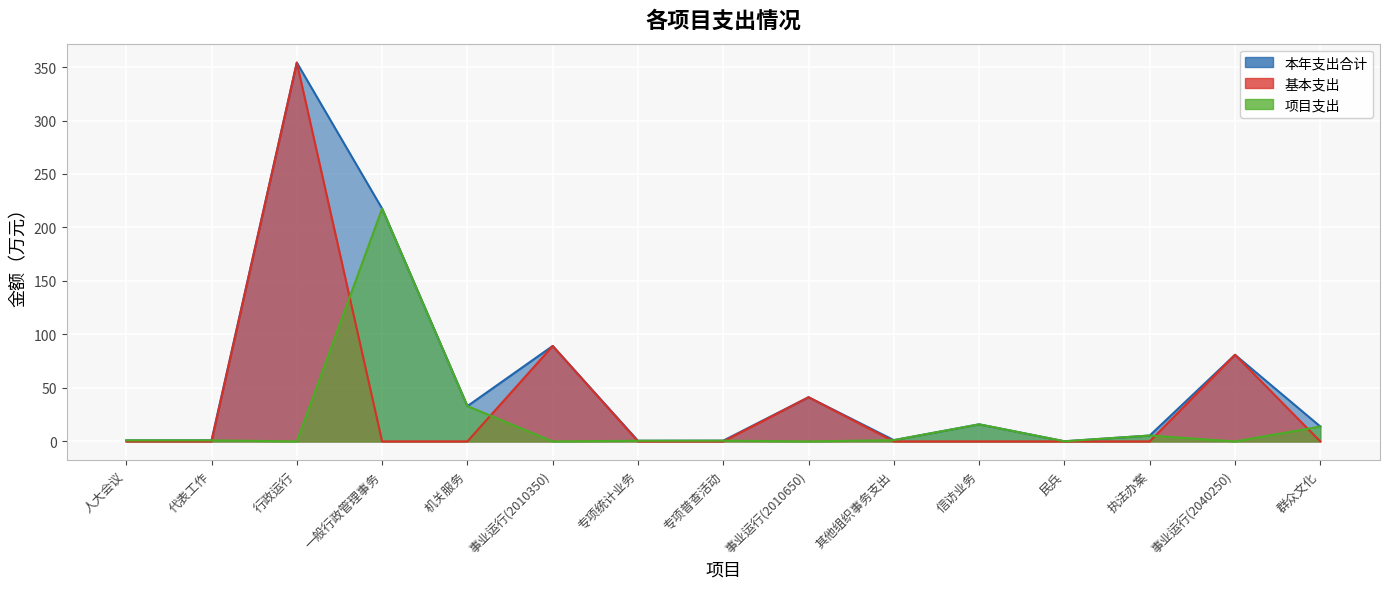

Which series has the widest spread of values?

基本支出